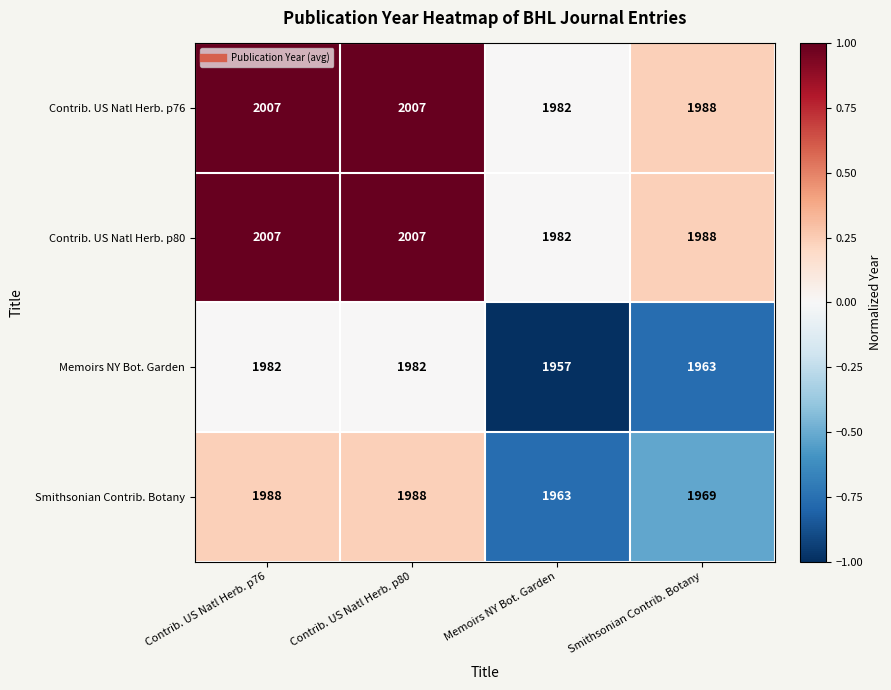

What is the difference between the highest and lowest values at Contrib. US Natl Herb. p76?

25